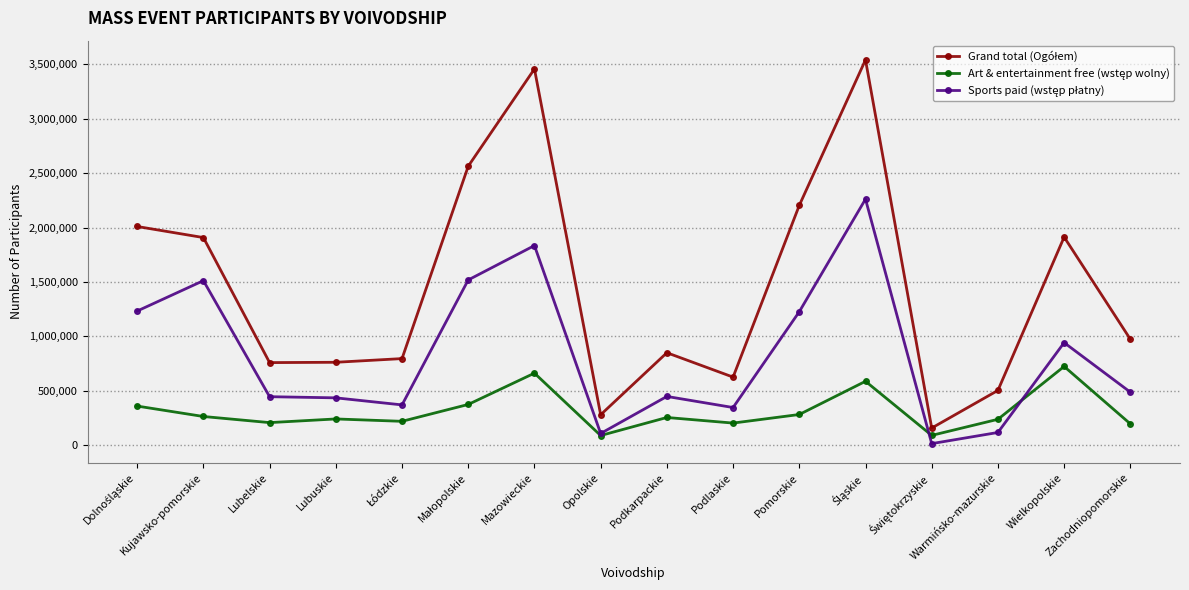

What is the greatest value displayed?

3540181